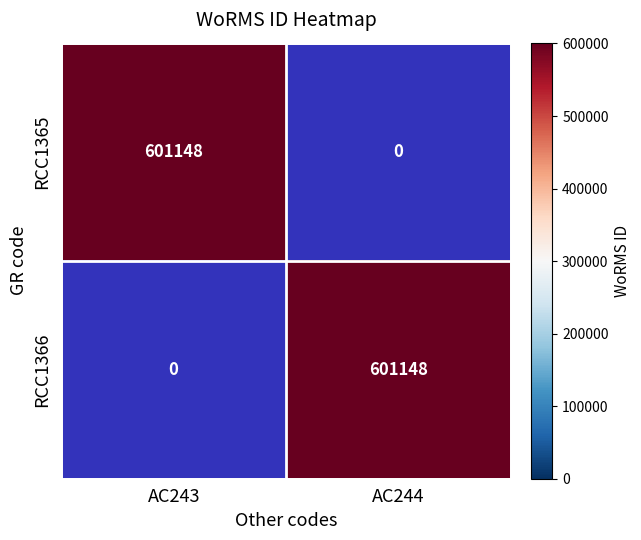

At which category does the chart reach its minimum across all series?

AC244